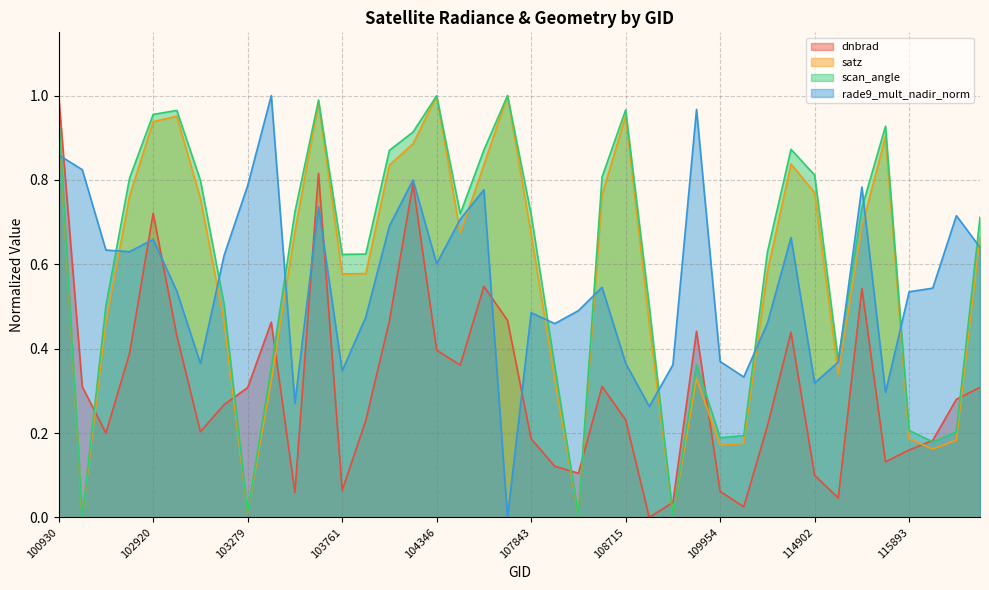

At which category does the chart reach its minimum across all series?

108899